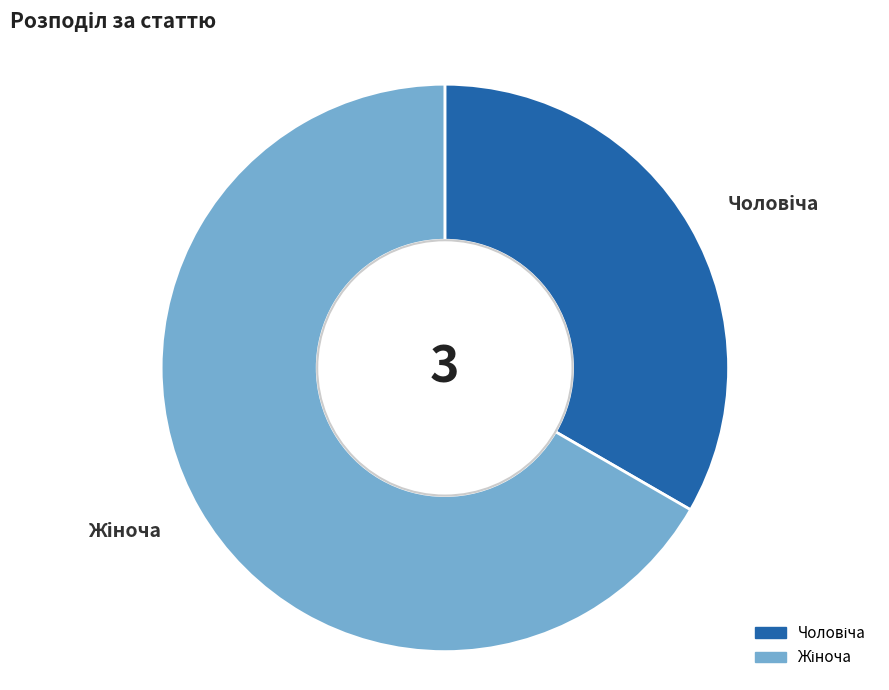

Is there a majority slice in this chart?

Yes